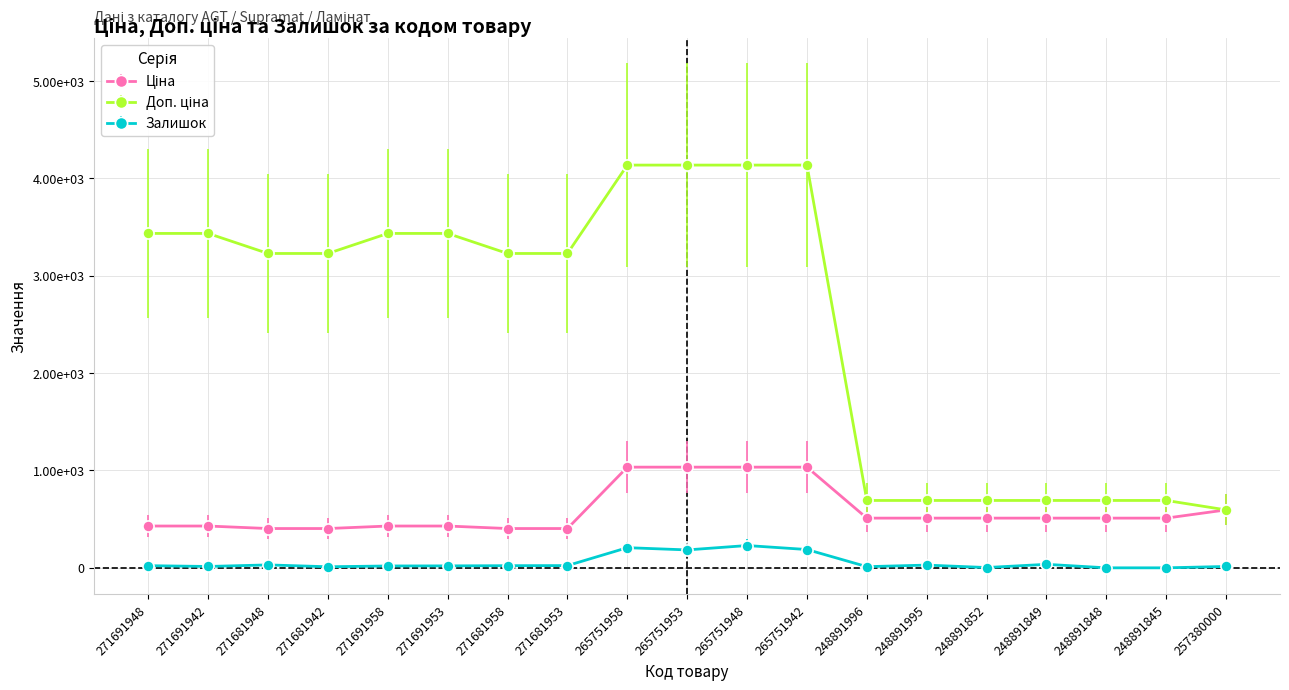

What is the difference between the Залишок values at 265751948 and 248891849?

193.0